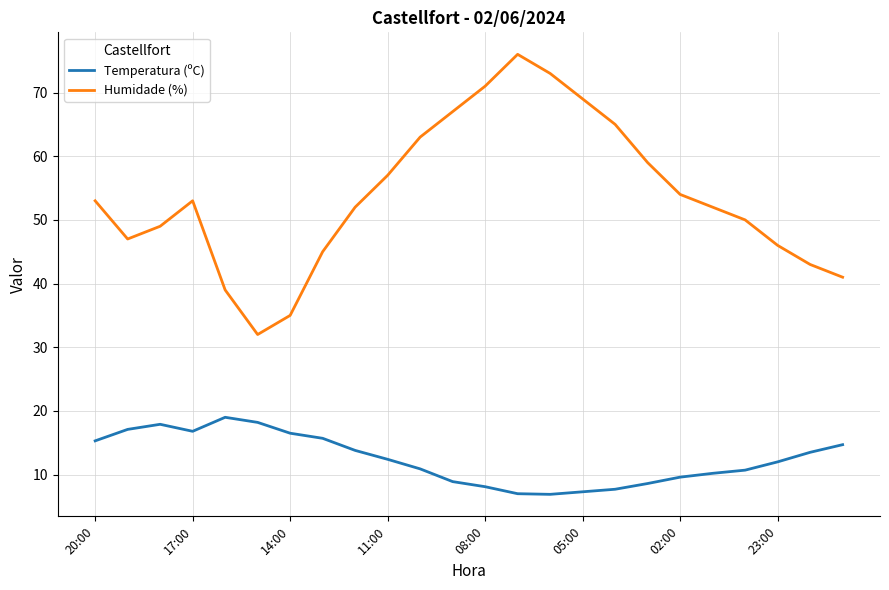

Rank the series by their average value, from highest to lowest.

Humidade (%), Temperatura (ºC)